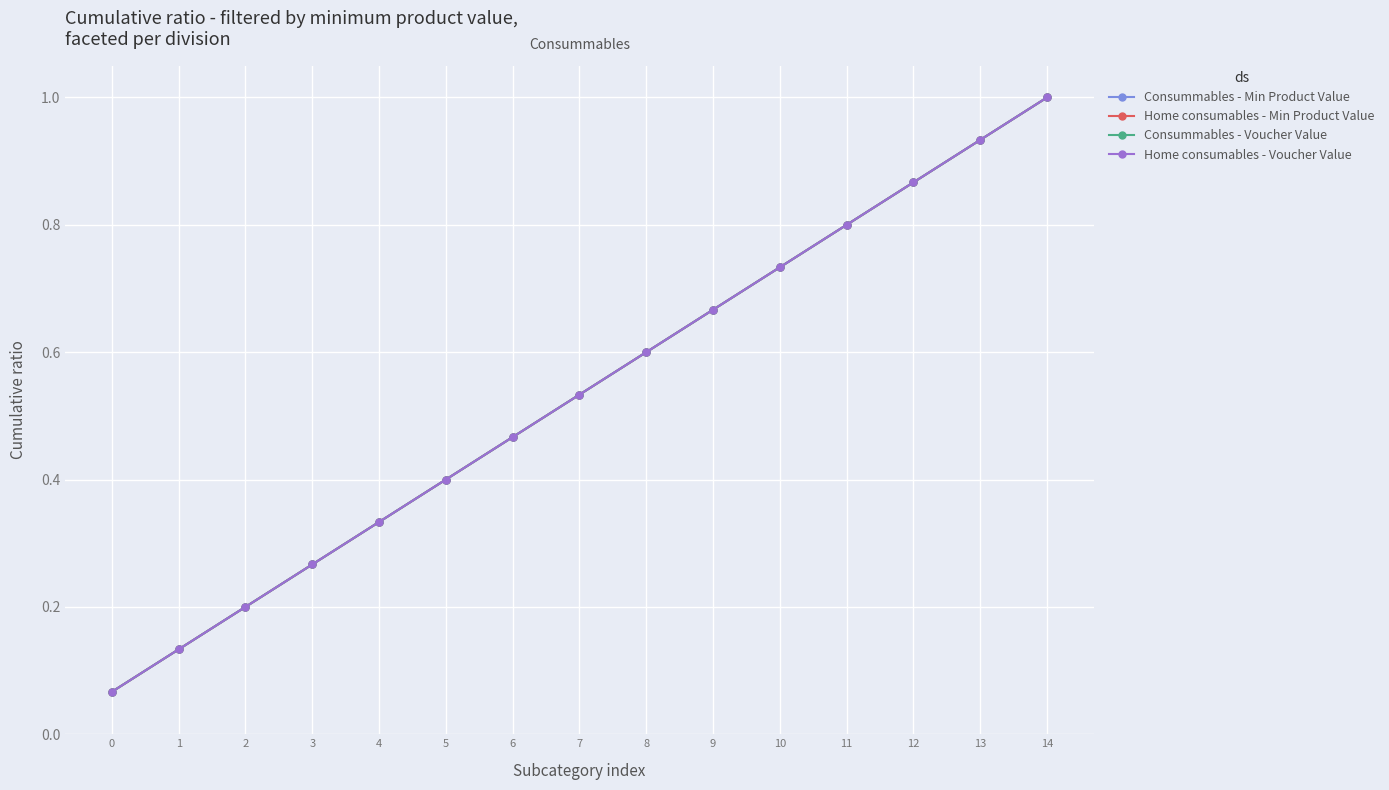

Is this an area chart (filled region under the line)?

No